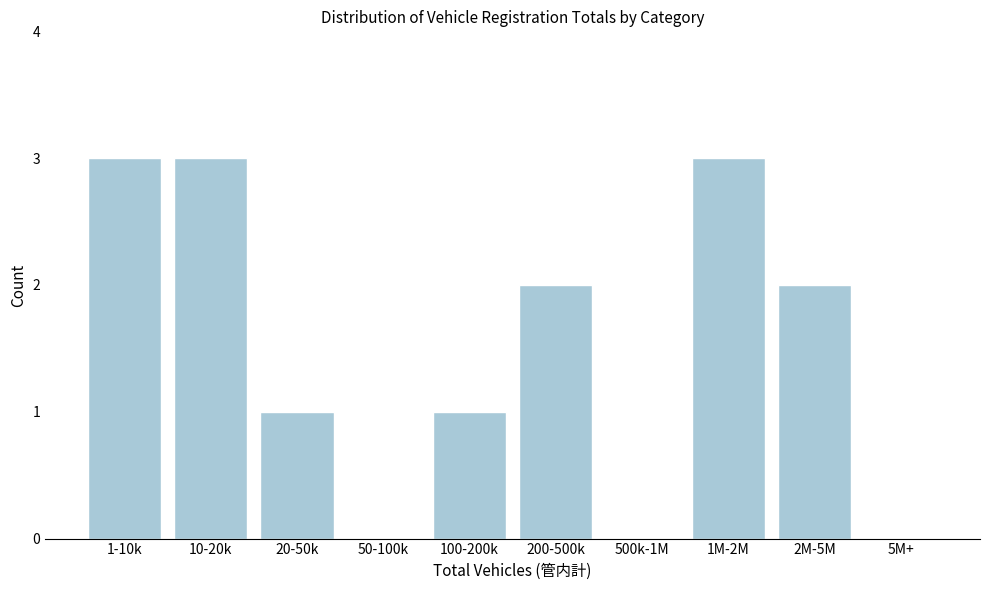

Reading right to left, what are all the values shown in this chart?

5M+=0	2M-5M=2	1M-2M=3	500k-1M=0	200-500k=2	100-200k=1	50-100k=0	20-50k=1	10-20k=3	1-10k=3